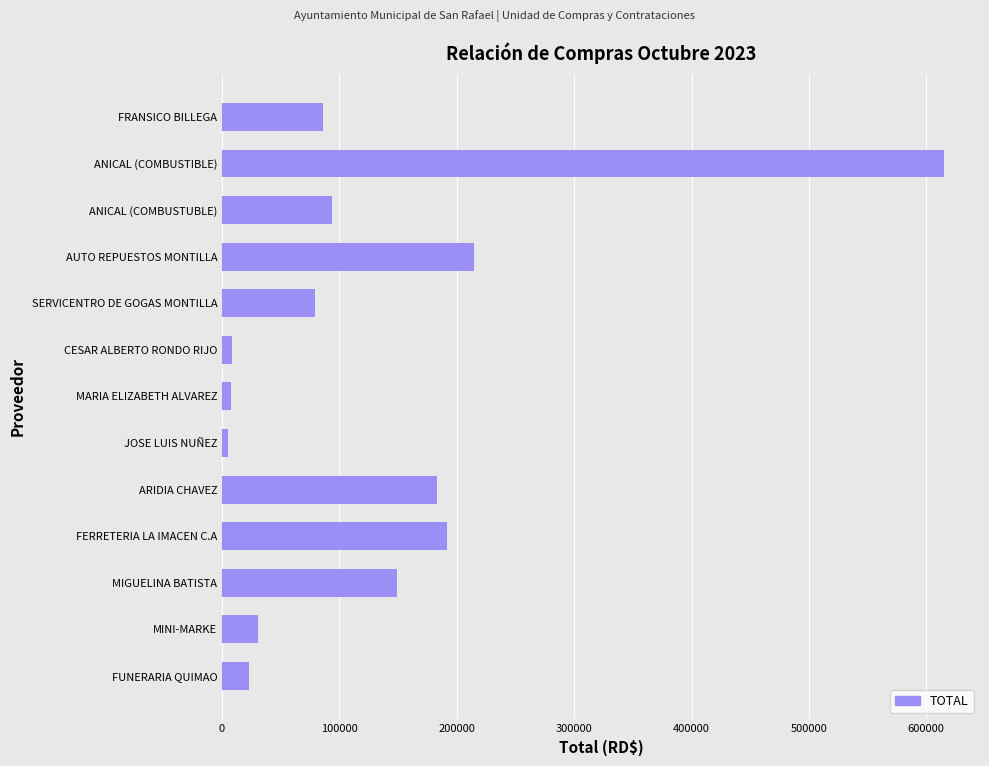

At which label is the value closest to 310000?

AUTO REPUESTOS MONTILLA